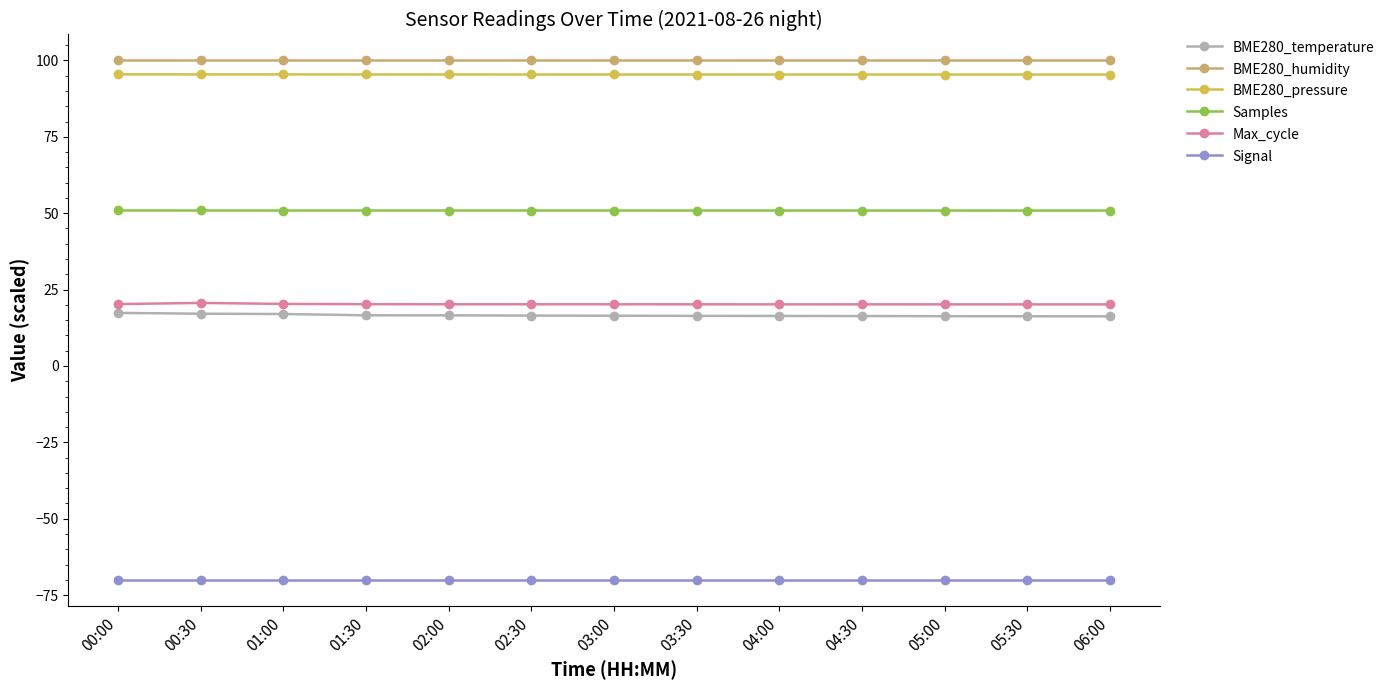

How many distinct data groups are displayed?

6